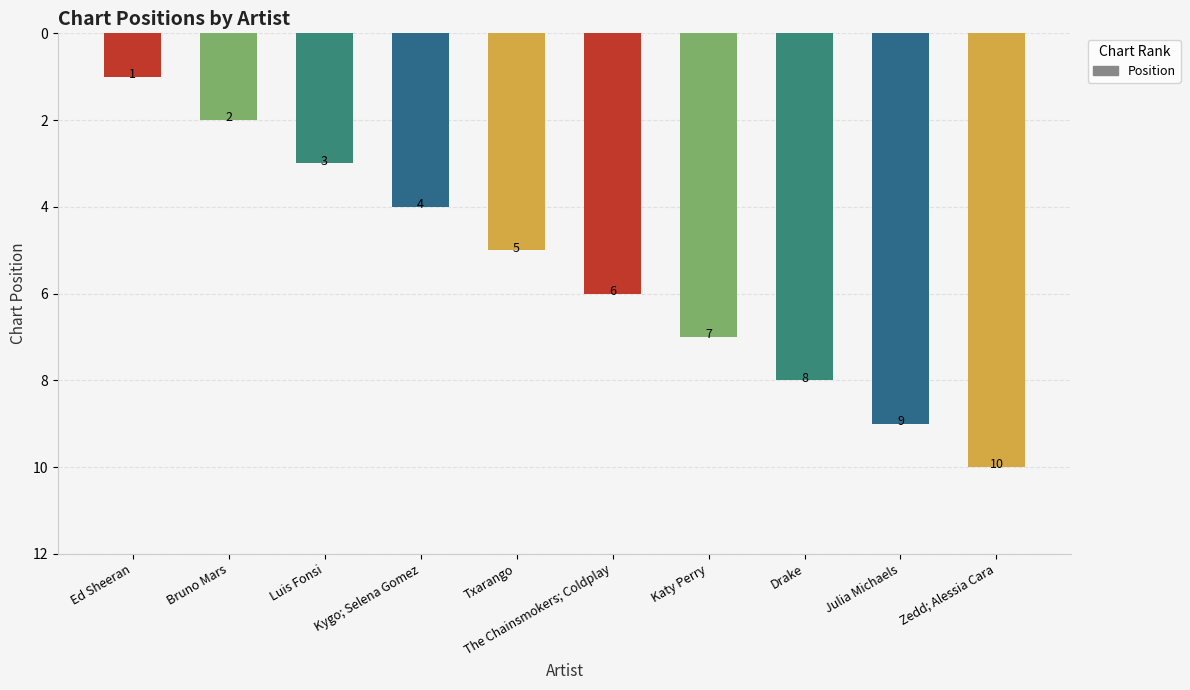

What is the difference between the maximum and minimum values?

9